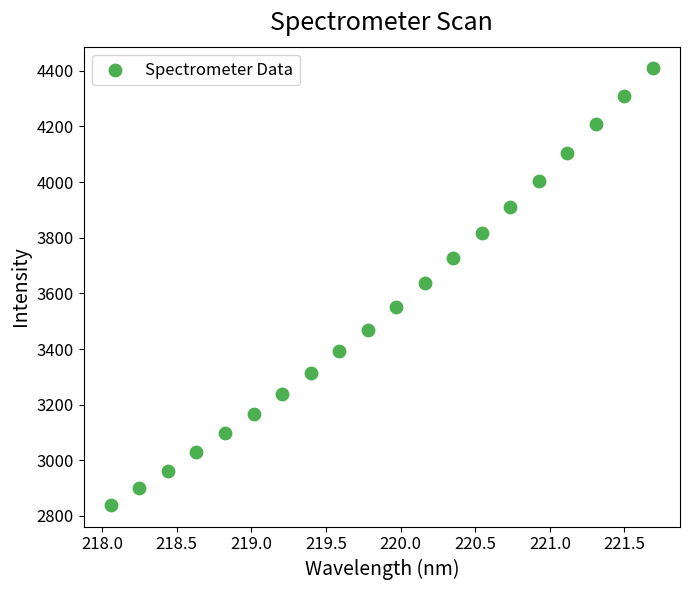

What is the range of X values (max minus min)?

3.6